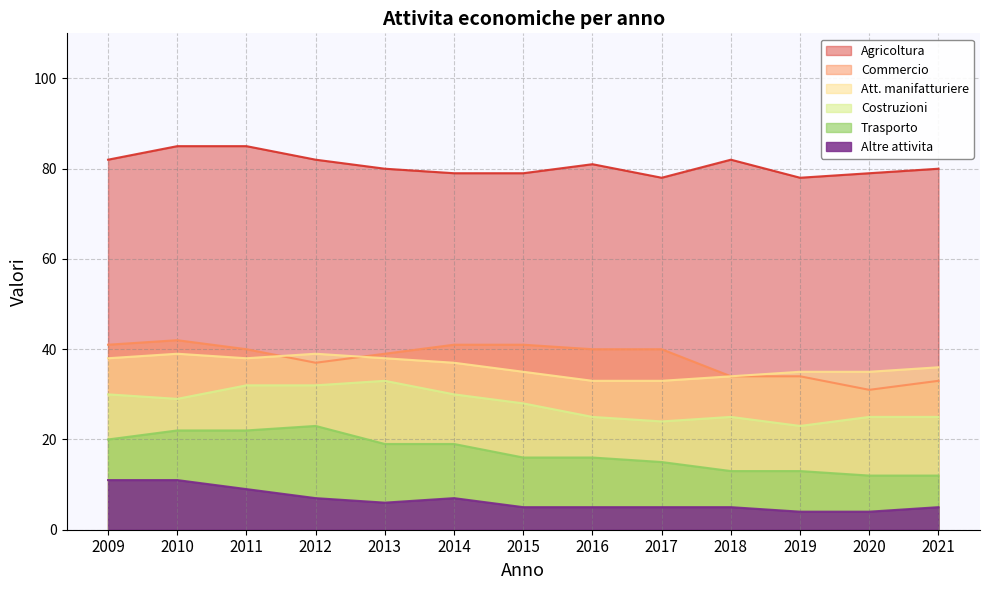

List the series in order of their peak value, lowest first.

Altre attivita, Trasporto, Costruzioni, Att. manifatturiere, Commercio, Agricoltura